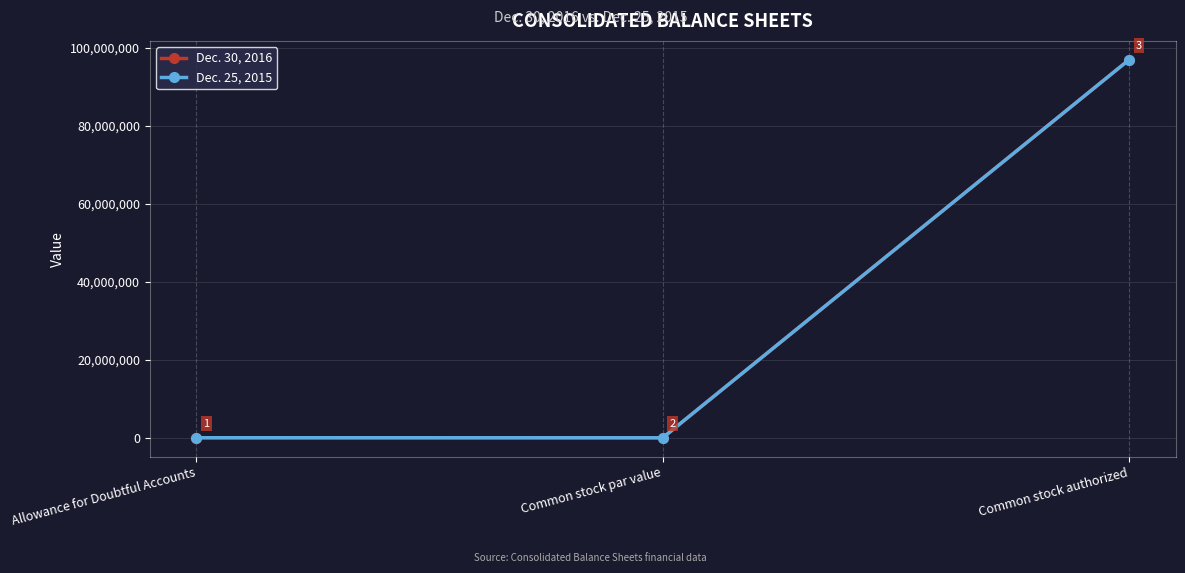

Between Allowance for Doubtful Accounts and Common stock authorized, which series saw the biggest shift?

Dec. 25, 2015